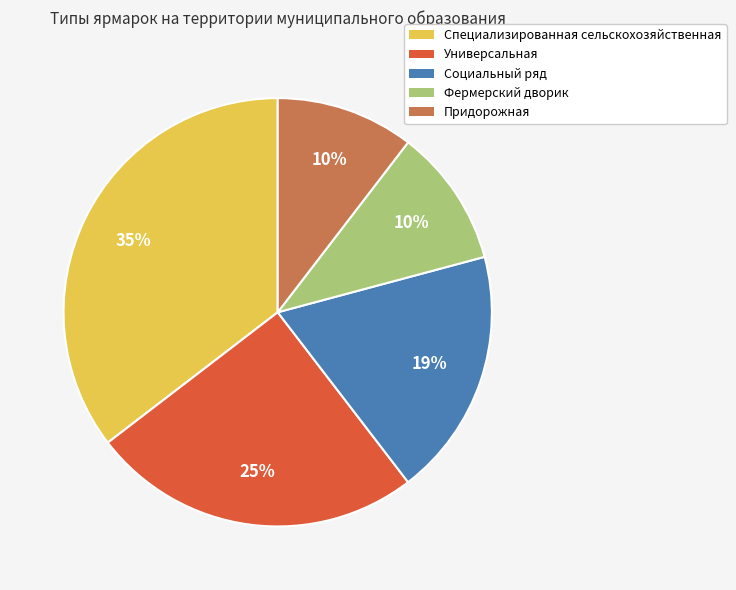

What is the ratio of the value at Социальный ряд to the value at Специализированная сельскохозяйственная?

0.5